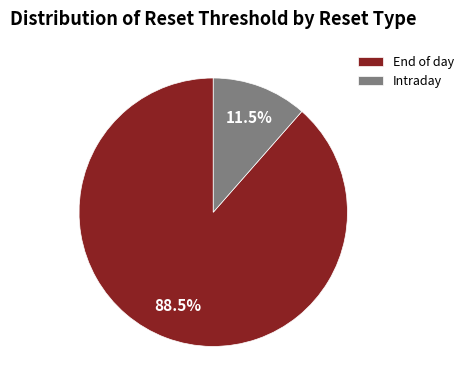

Between End of day and Intraday, which is larger?

End of day